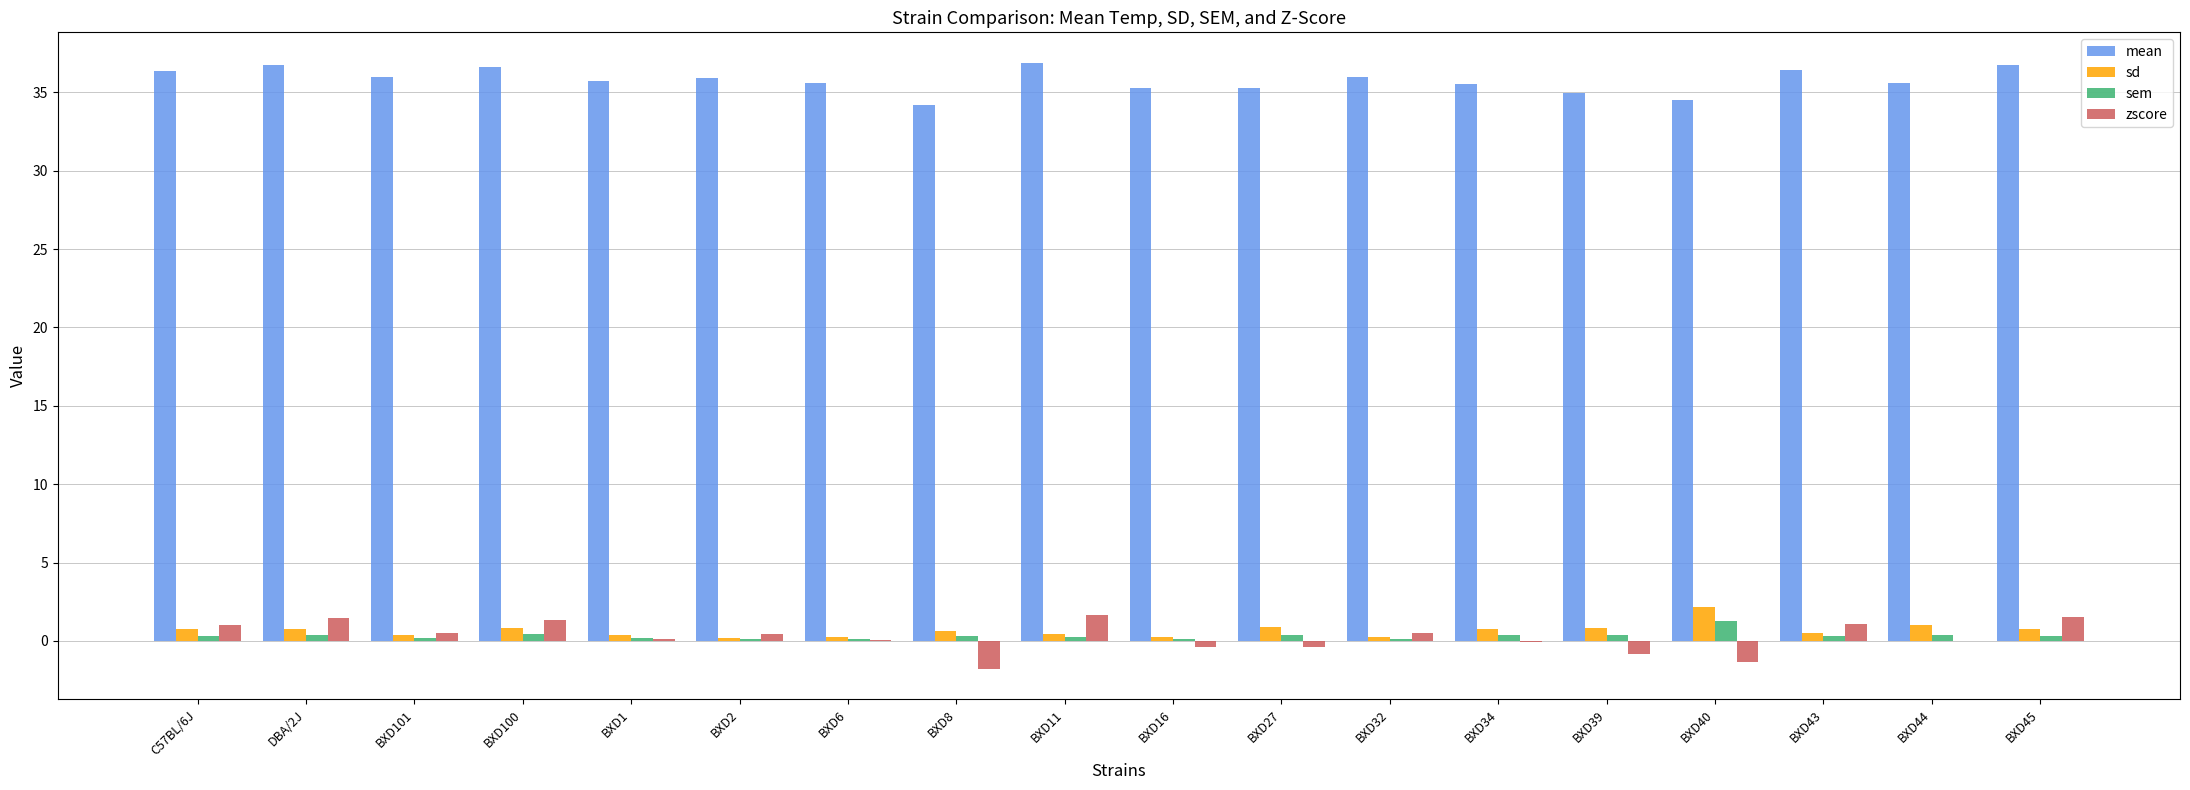

What is the highest value of the sem series?

1.3